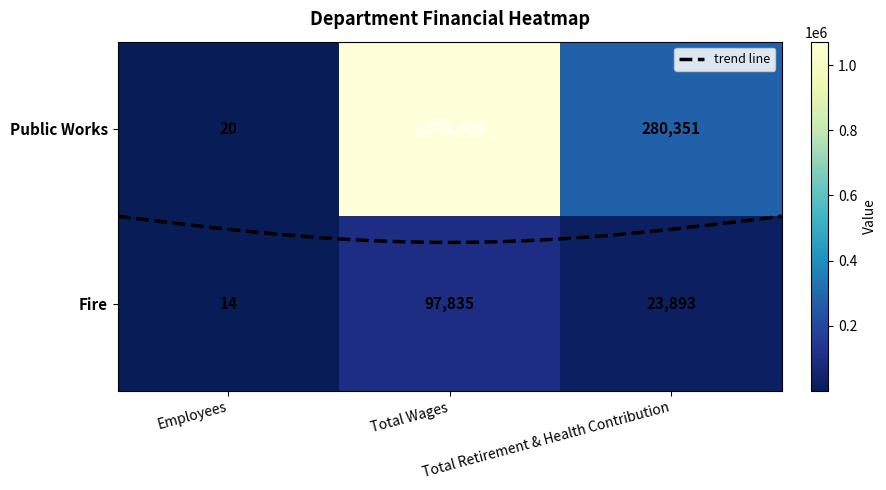

Rank the series by their average value, from lowest to highest.

Fire, Public Works